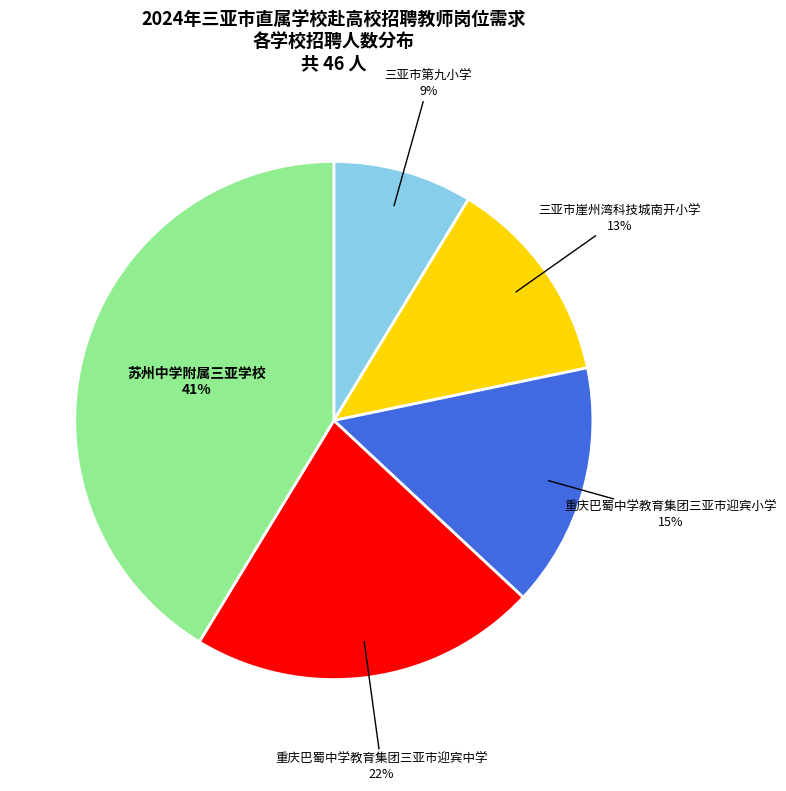

Is there a majority slice in this chart?

No